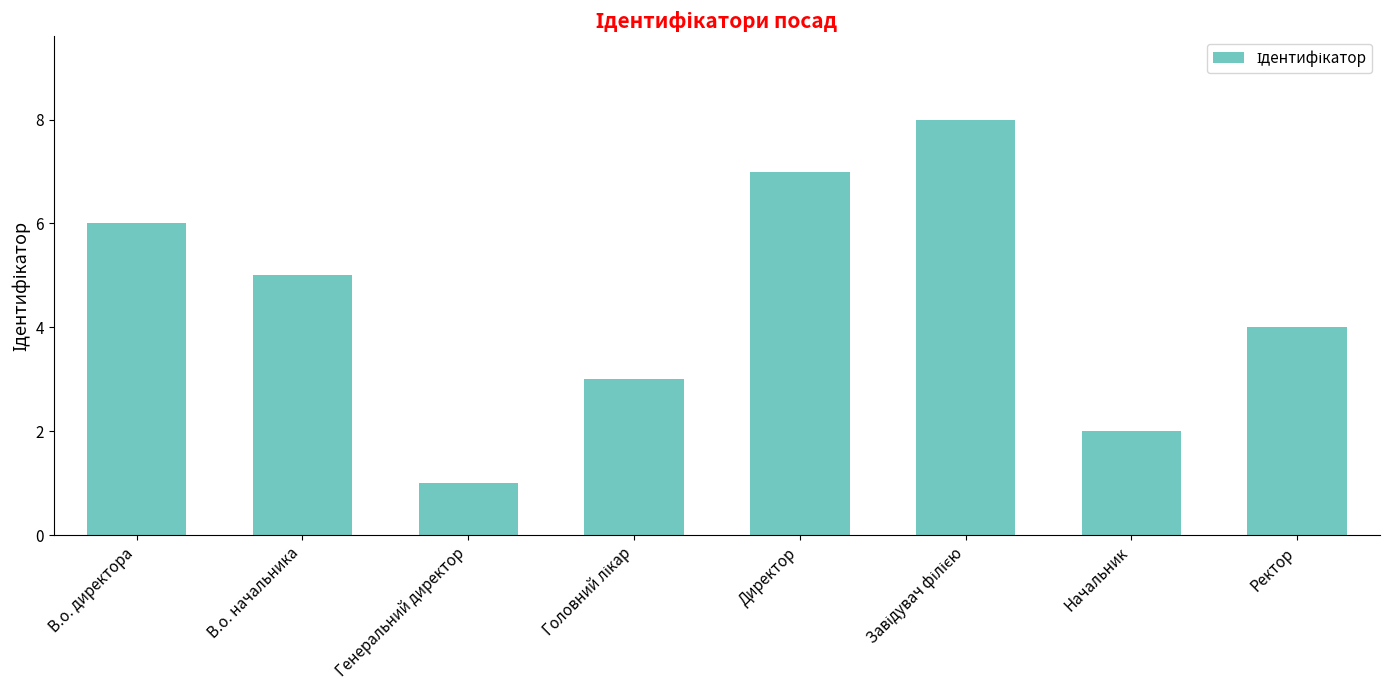

What is the sum of the values at Начальник and В.о. директора?

8